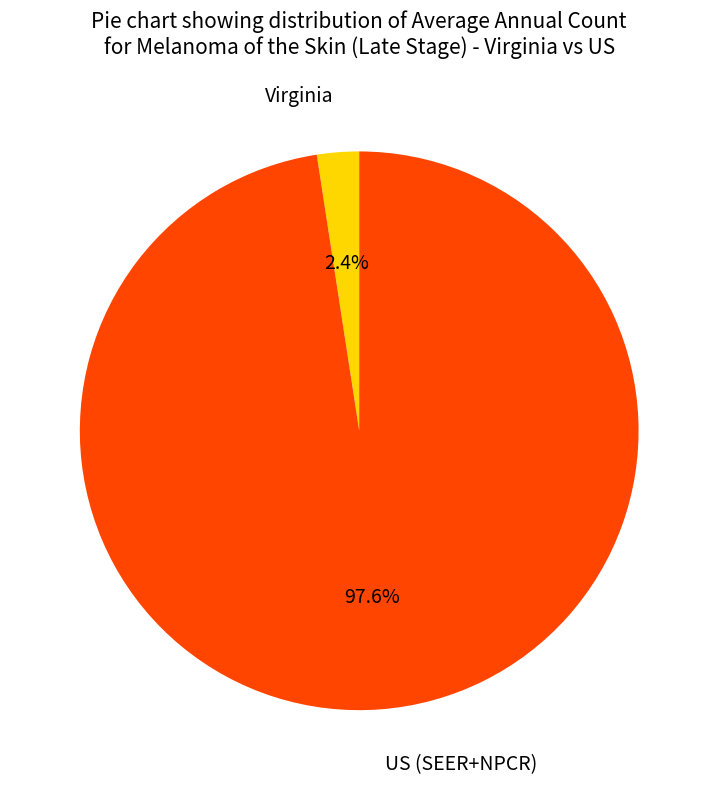

Is it true that US (SEER+NPCR) is 90% of the pie?

False